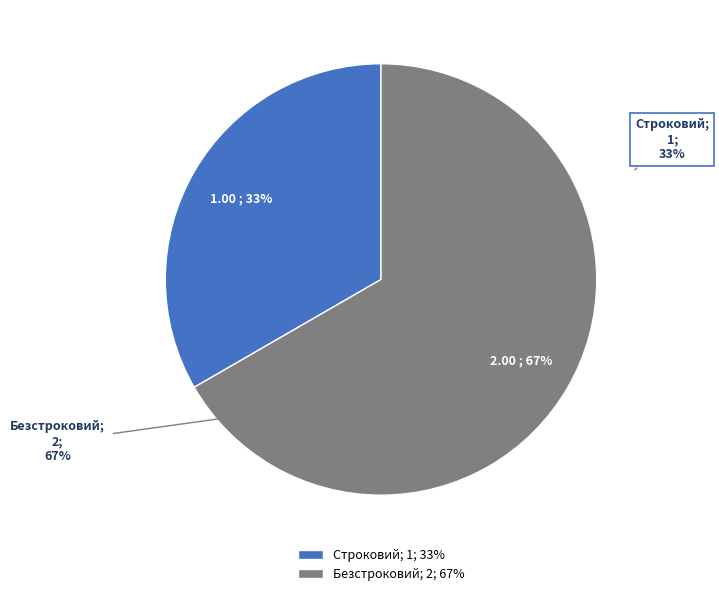

The Строковий slice represents 33% of the pie. True or false?

True